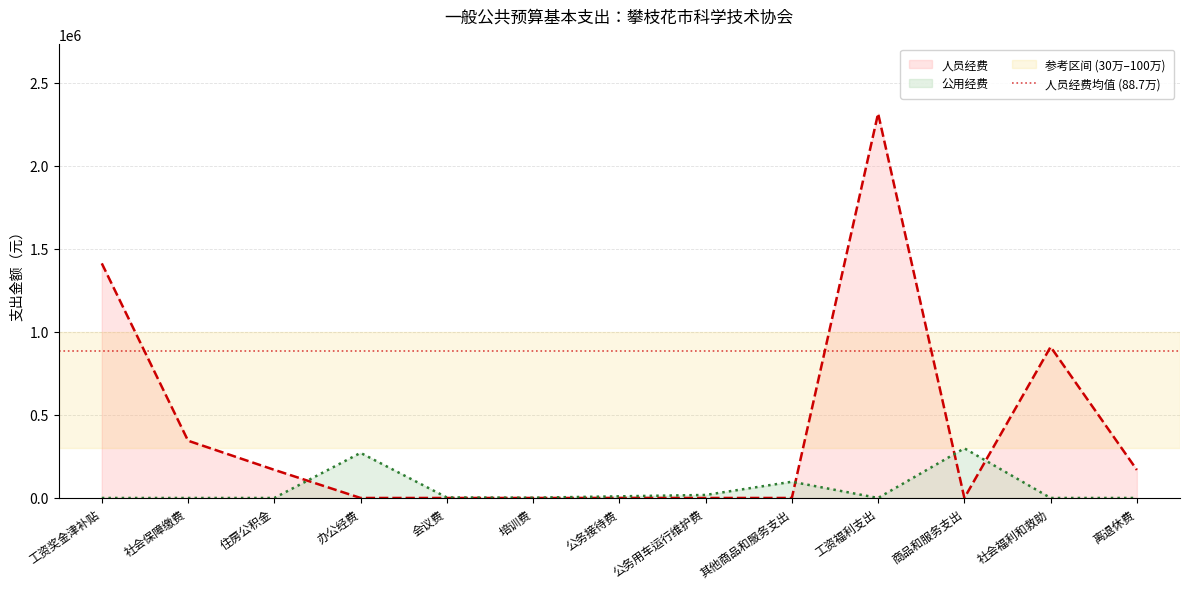

Which series ends up on top after the final intersection of 人员经费 and 公用经费?

人员经费